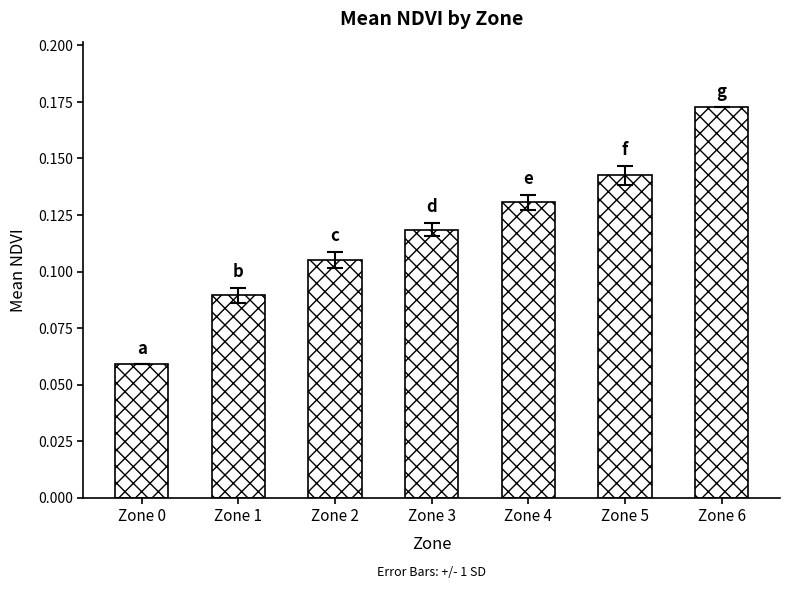

Does the chart contain any negative values?

No